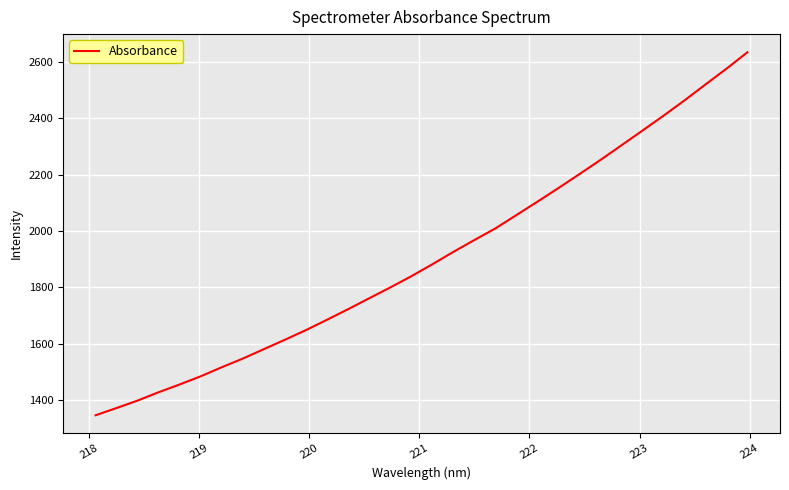

What is the maximum value shown in the chart?

2634.9